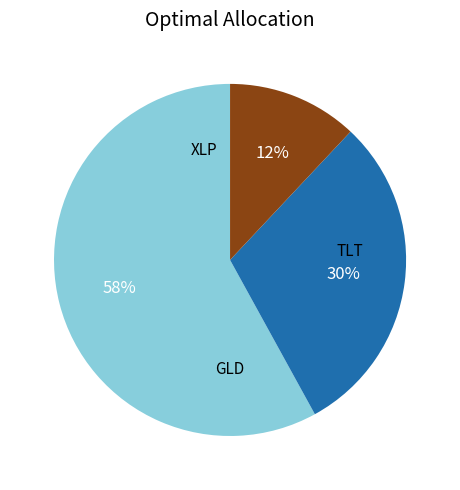

Count the number of slices in the pie.

3